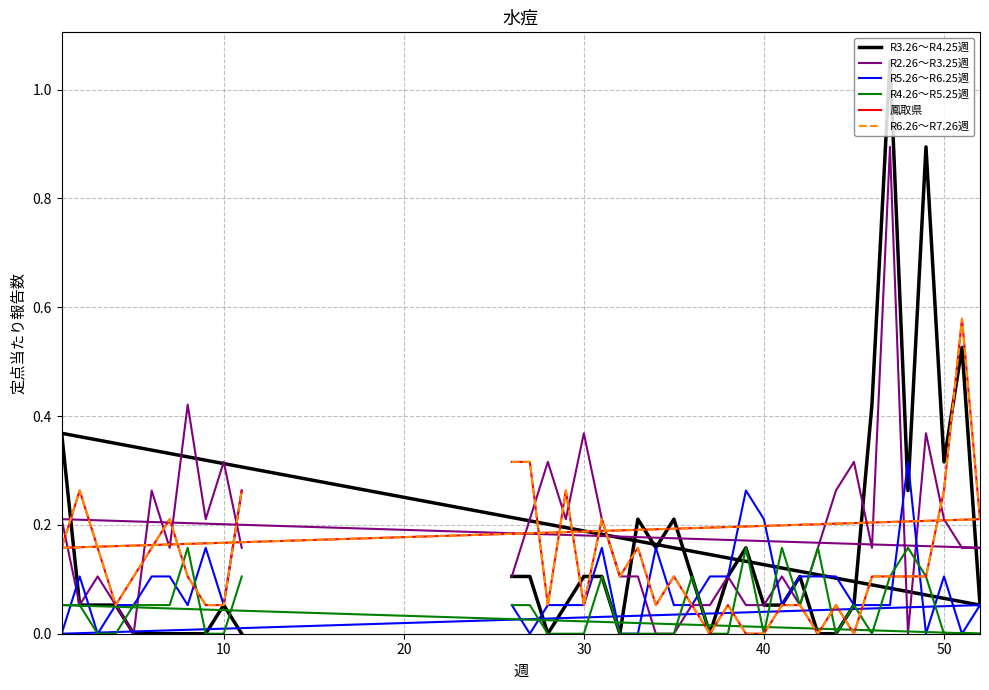

What are all the series names shown in the legend?

R3.26〜R4.25週, R2.26〜R3.25週, R5.26〜R6.25週, R4.26〜R5.25週, 鳳取県, R6.26〜R7.26週